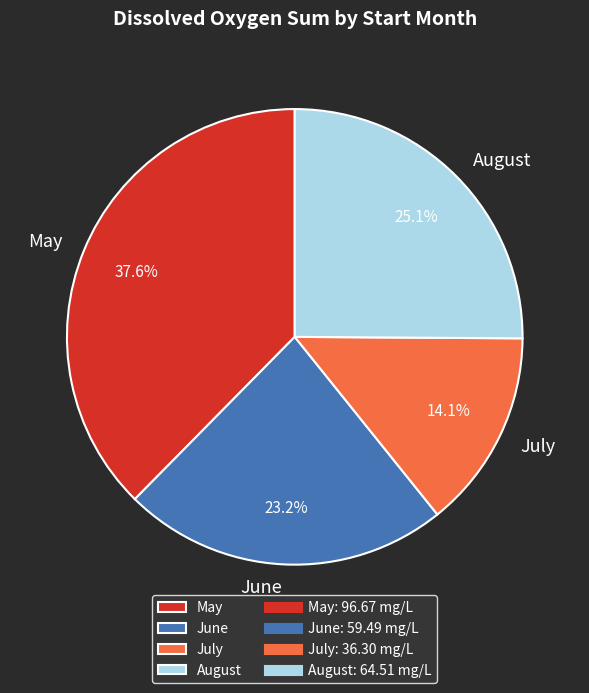

How many slices are in this pie chart?

4